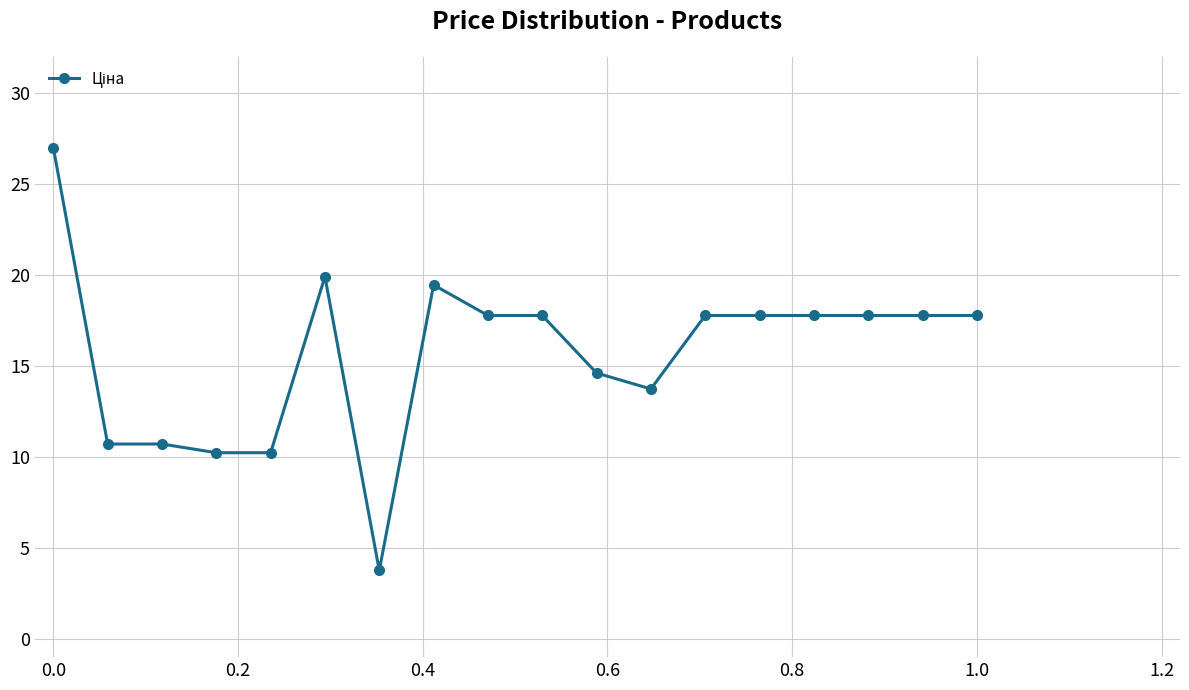

What is the value of the 17th point from the left?

17.8